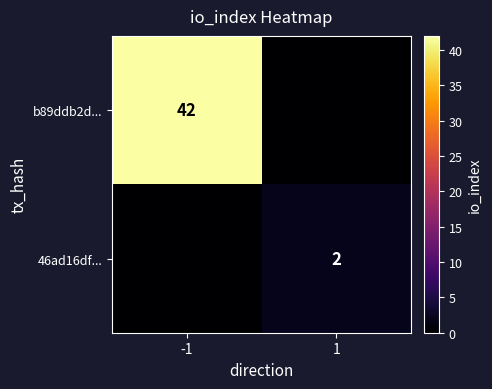

How many series are shown in this chart?

2